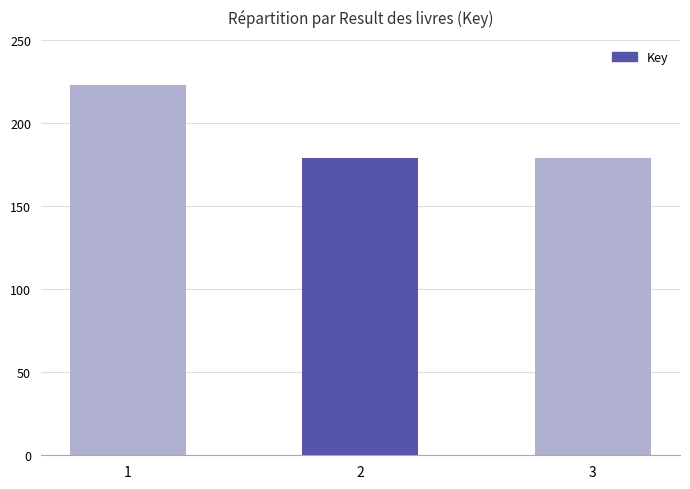

Are the bars horizontal?

No